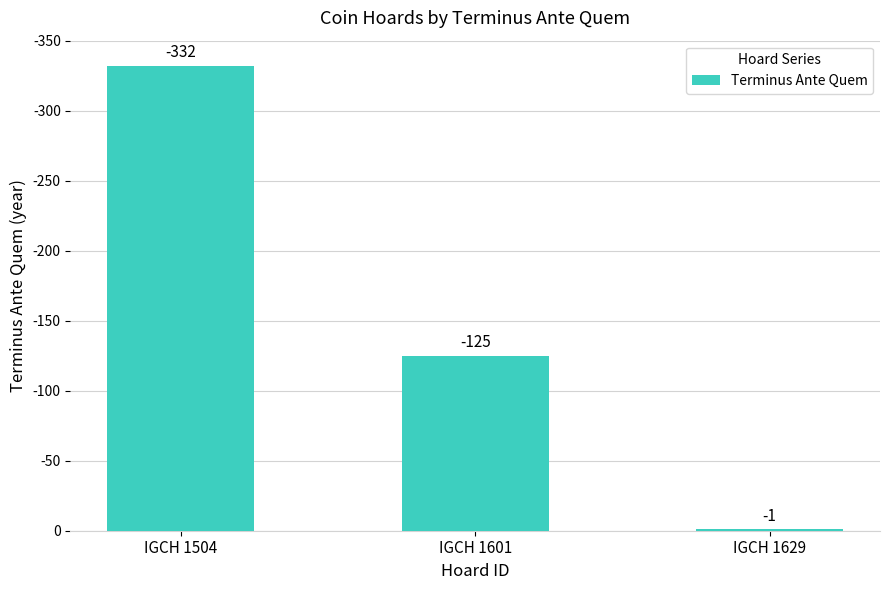

True or false: the data shows 43 at IGCH 1601.

False